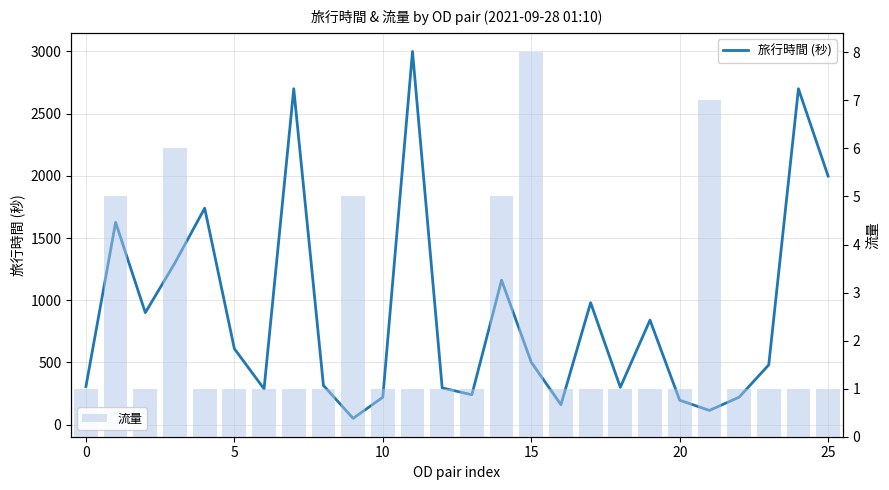

Which series has the largest total across all categories?

旅行時間 (秒)